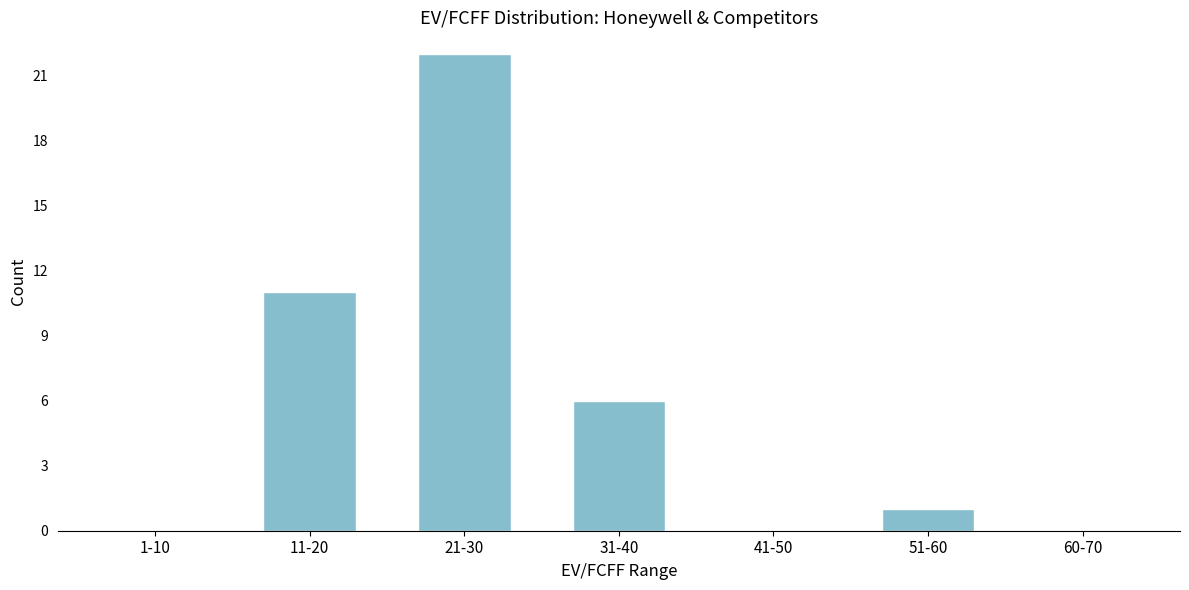

Reading left to right, list all the values displayed in this chart.

1-10=0	11-20=11	21-30=22	31-40=6	41-50=0	51-60=1	60-70=0